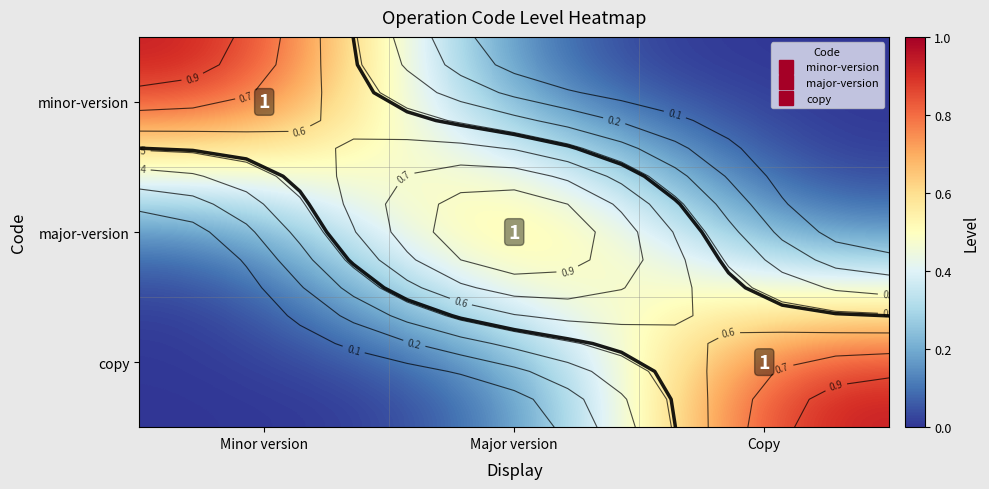

List the series in order of their peak value, lowest first.

minor-version, major-version, copy